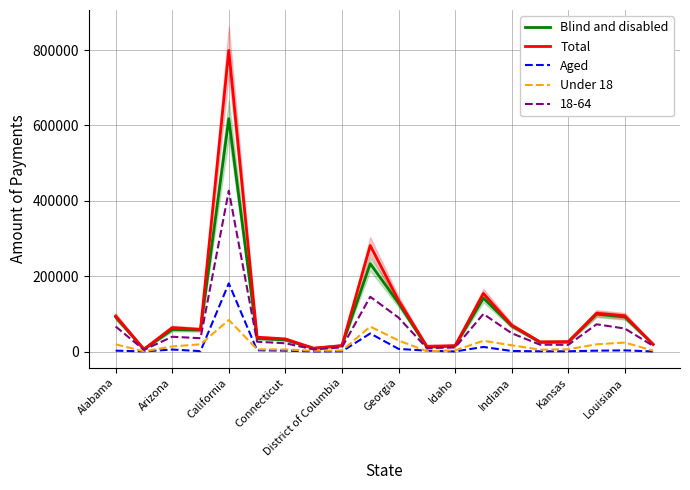

True or false: Aged and Blind and disabled cross at least once.

False